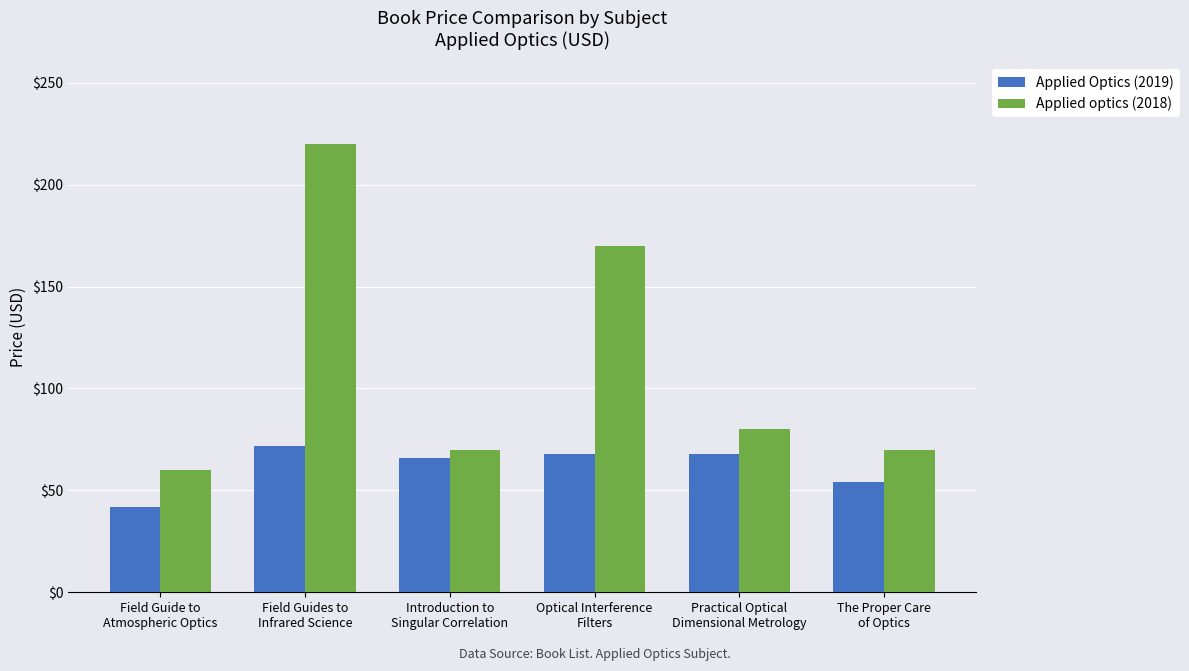

Rank the series by their average value, from lowest to highest.

Applied Optics (2019), Applied optics (2018)